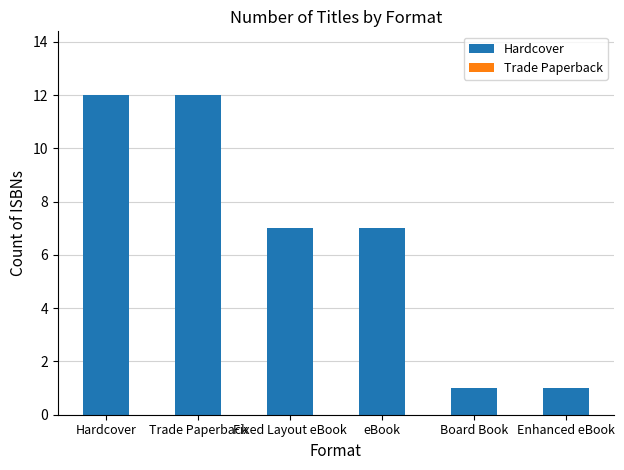

What is the value of the 3rd bar from the left?

7